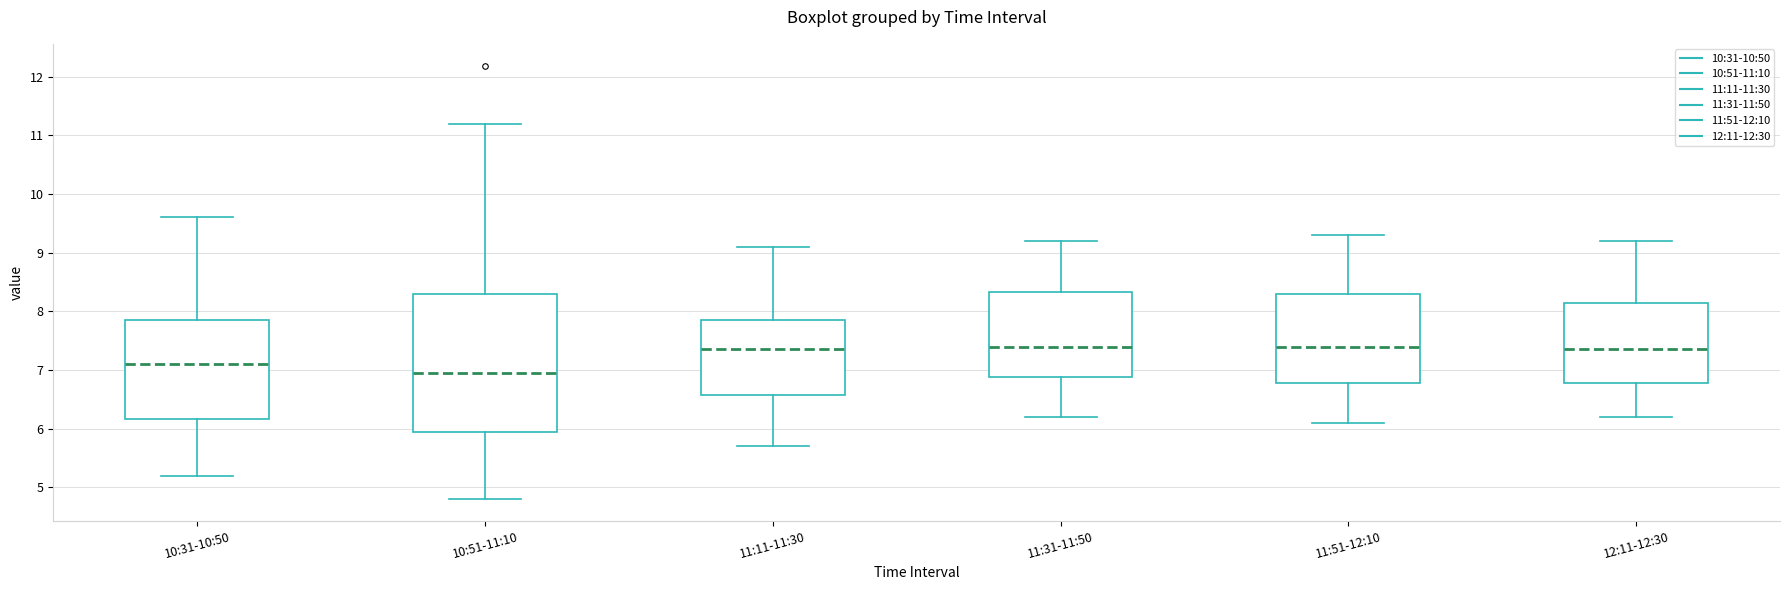

Where does the lower whisker of the box for 11:11-11:30 end on the y-axis? The values are not printed on the chart, so give them approximately, as read against the axis.

5.7